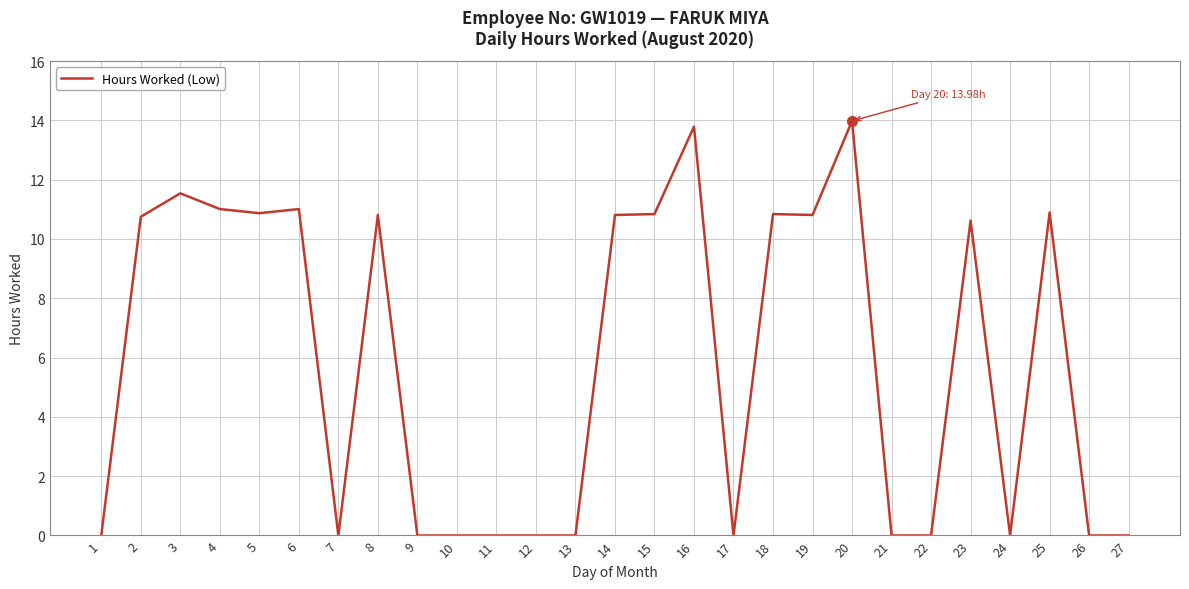

How many values are below 10?

13